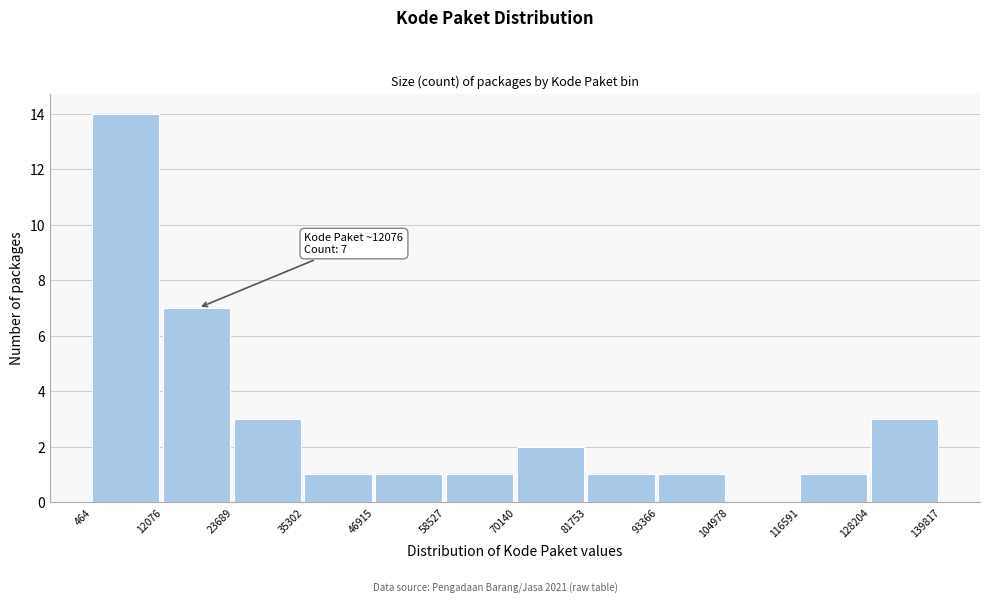

Which range on the x-axis has the tallest bar?

464 to 12076